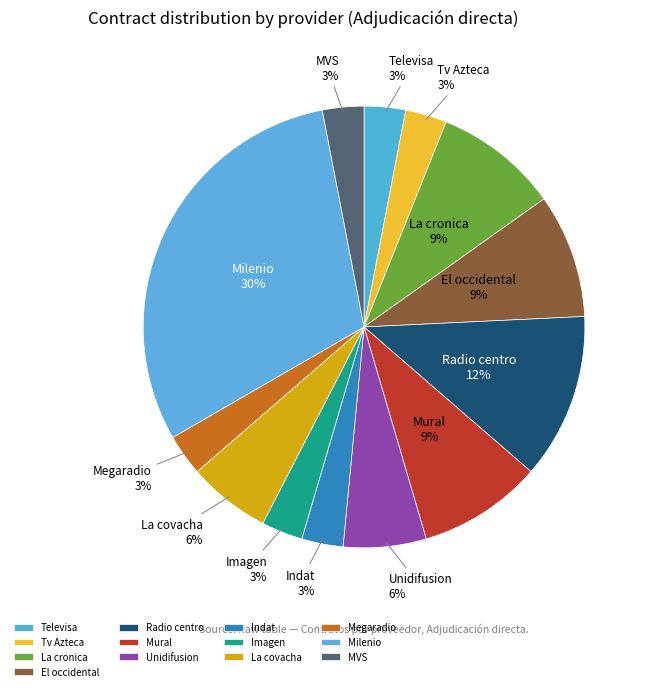

To the nearest percent, what percentage of the pie is La covacha?

6%